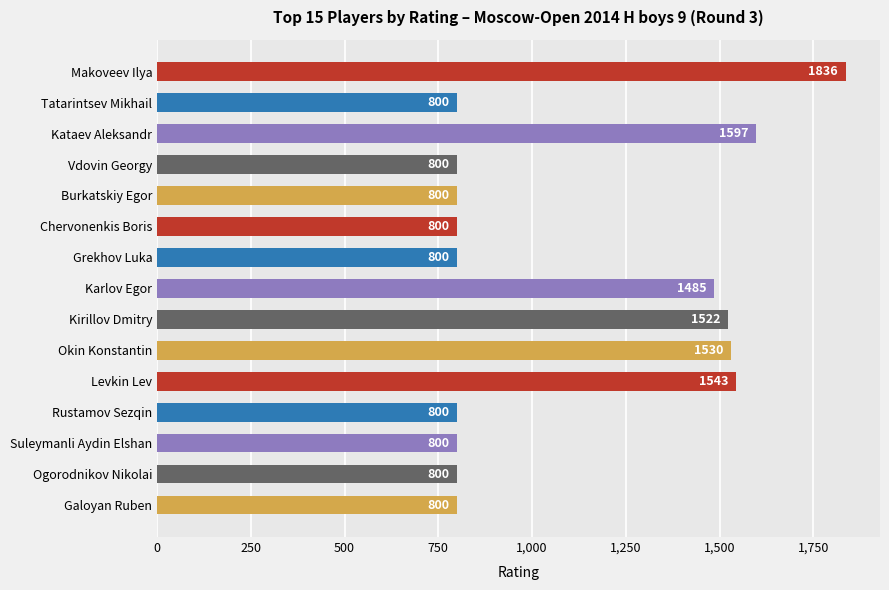

What is the sum of the values at Levkin Lev and Kataev Aleksandr?

3140